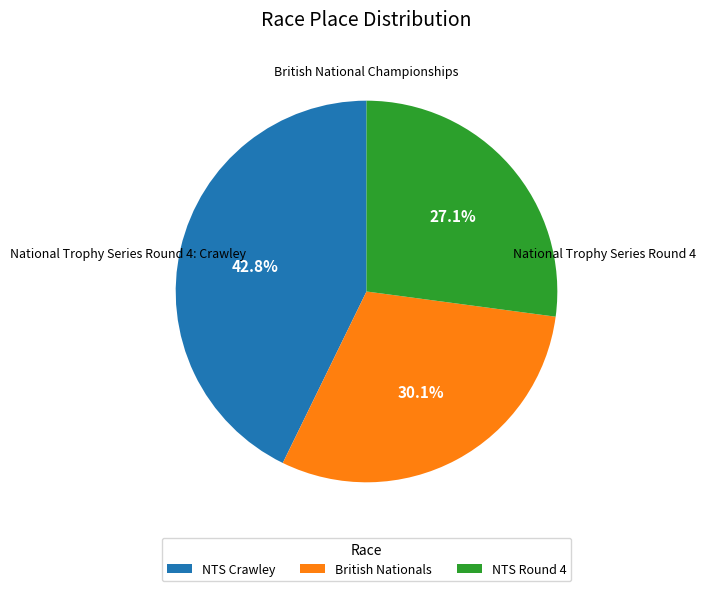

What is the smallest slice in the pie chart?

NTS Round 4